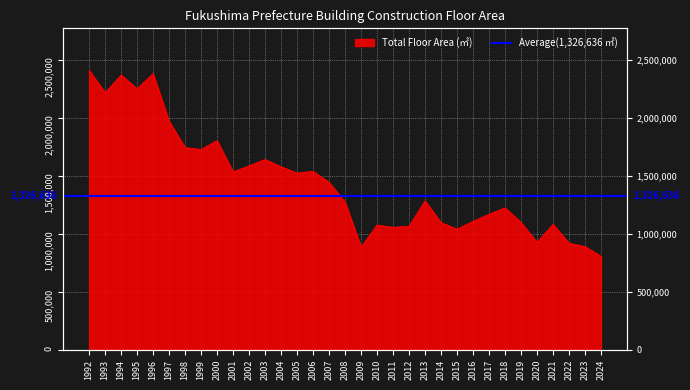

Which has a higher value, 2001 or 2018?

2001